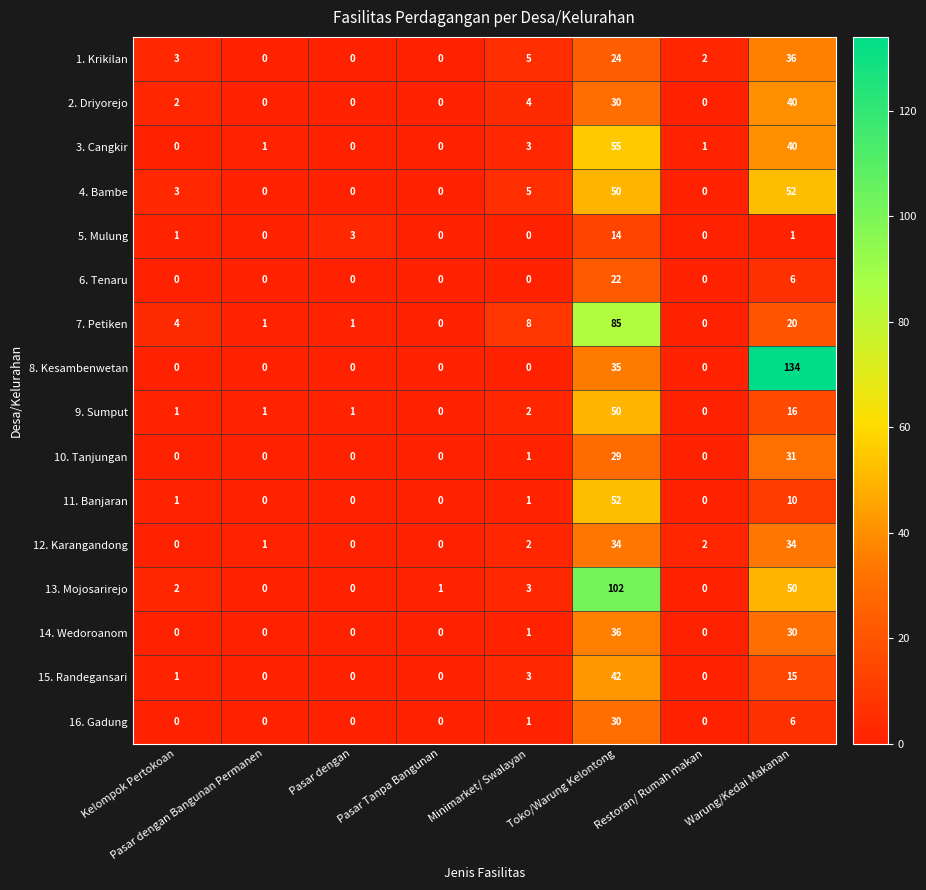

The 9. Sumput series shows 1 at Kelompok Pertokoan. True or false?

True